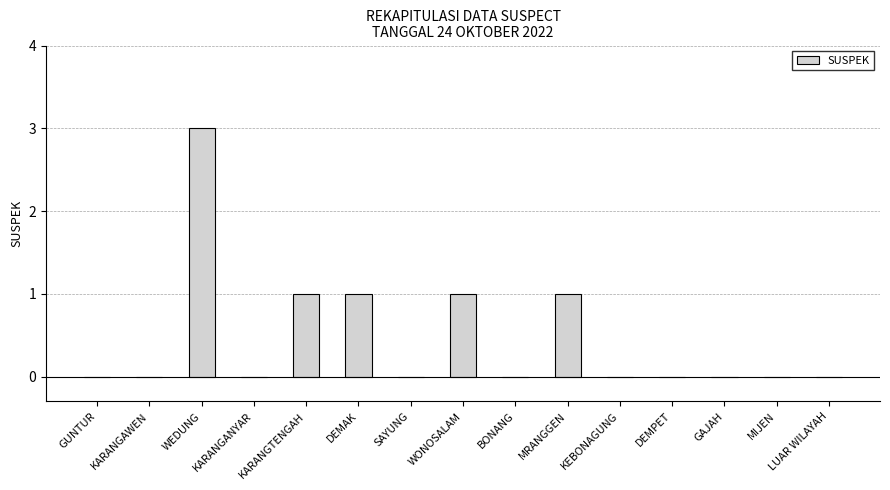

Which label corresponds to the largest value in the chart?

WEDUNG